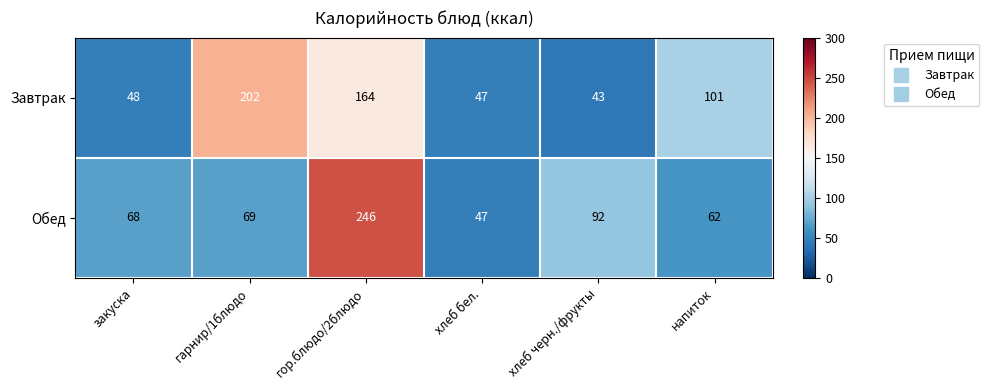

What is the total value across all series at напиток?

163